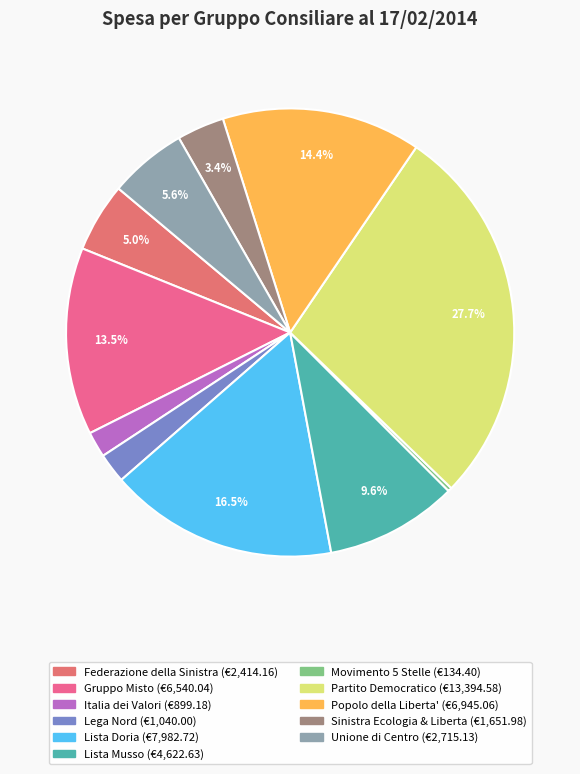

What is the smallest slice in the pie chart?

Movimento 5 Stelle